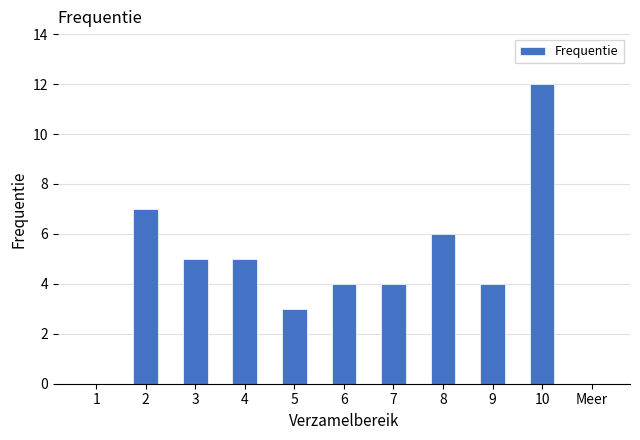

What is the approximate value at 6?

4